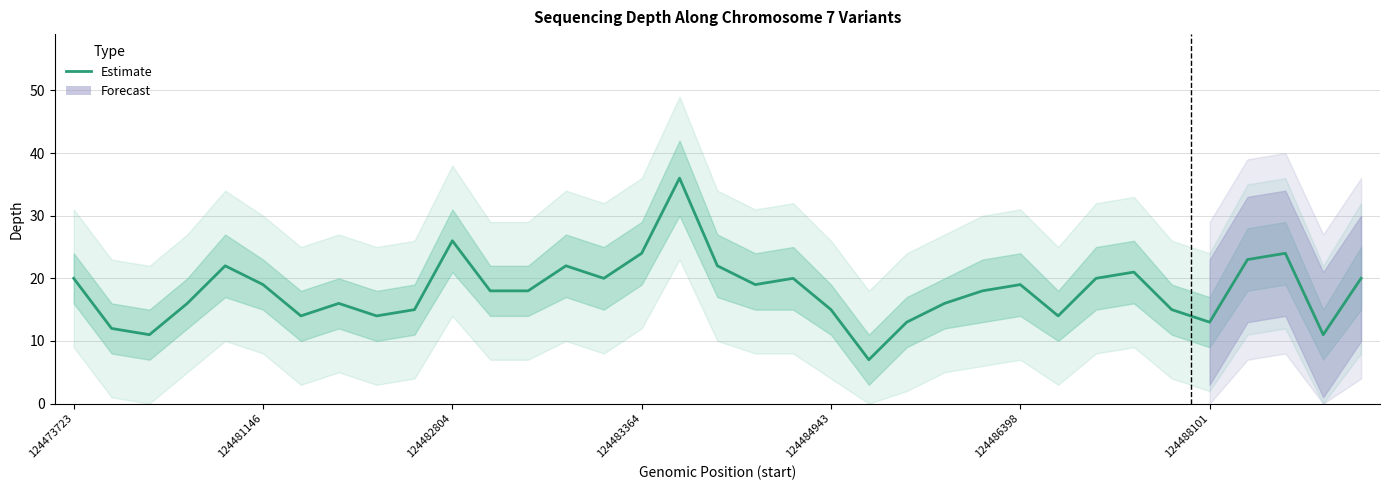

What is the smallest value displayed?

7